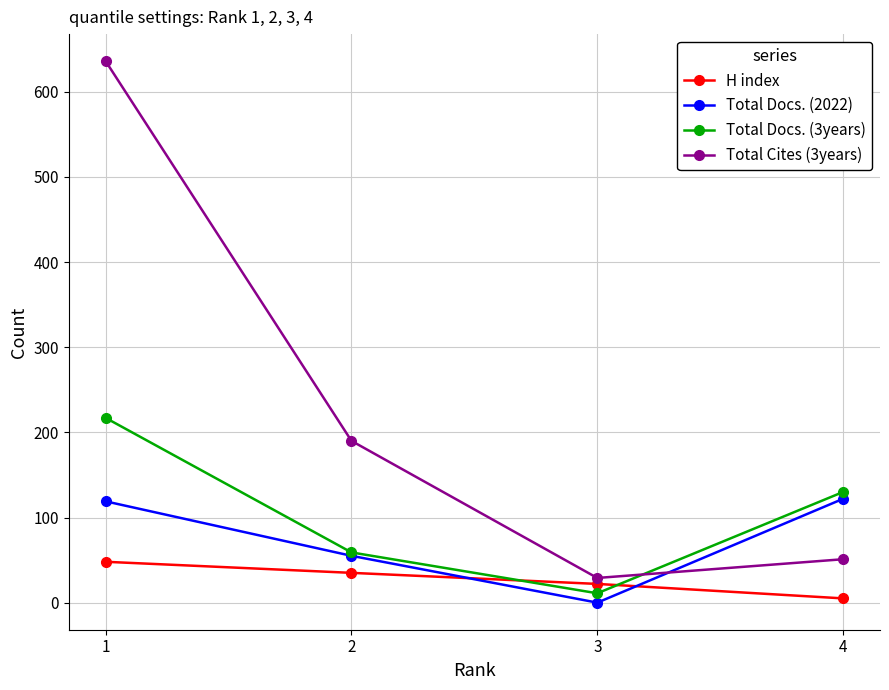

How many intersections are there between Total Cites (3years) and Total Docs. (3years)?

1